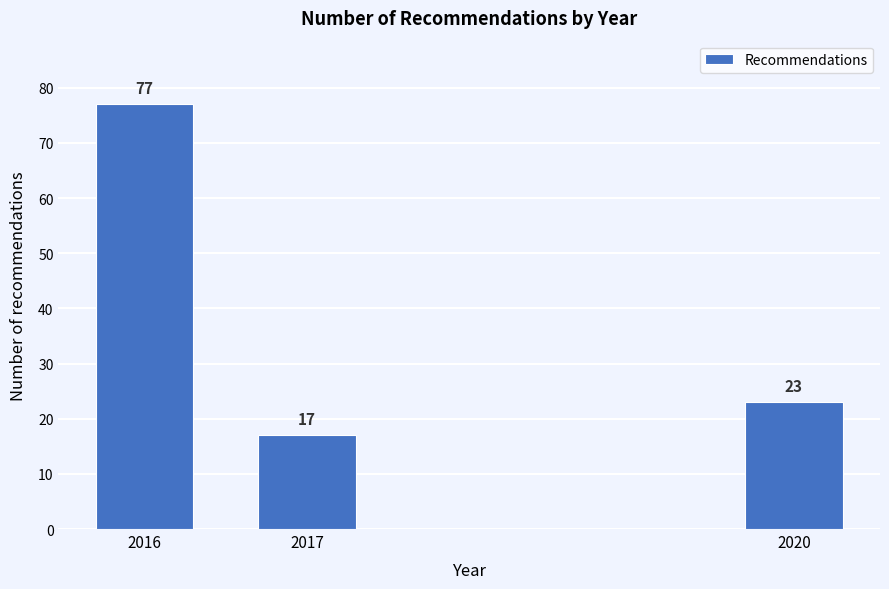

Reading right to left, list all the values displayed in this chart.

23	17	77